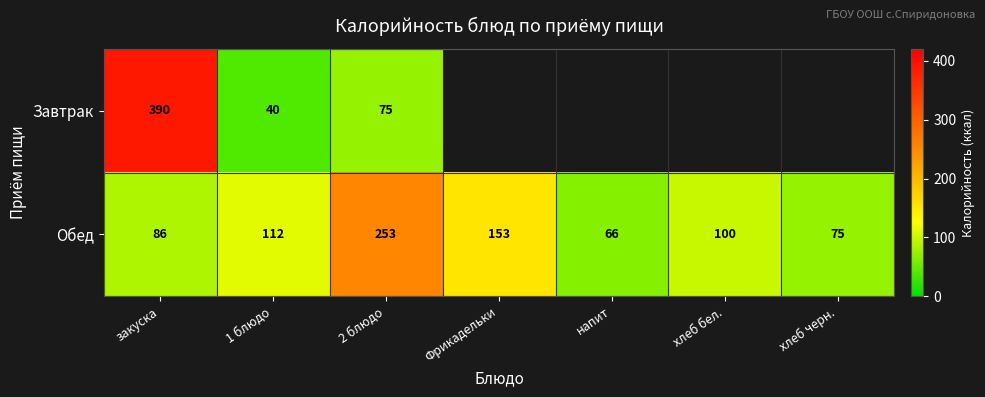

Rank the series at 1 блюдо from highest to lowest value.

Обед, Завтрак